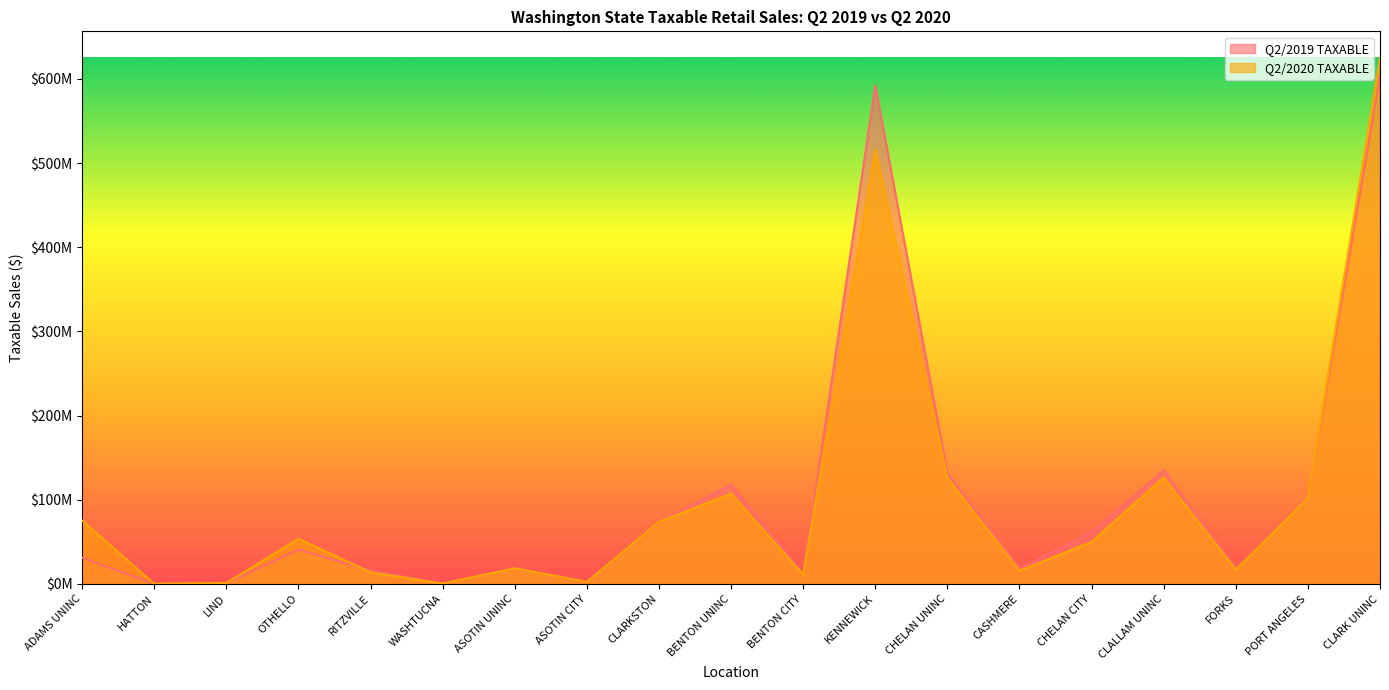

Rank the categories by Q2/2020 TAXABLE value from lowest to highest.

HATTON, WASHTUCNA, LIND, ASOTIN CITY, BENTON CITY, RITZVILLE, CASHMERE, FORKS, ASOTIN UNINC, CHELAN CITY, OTHELLO, CLARKSTON, ADAMS UNINC, PORT ANGELES, BENTON UNINC, CHELAN UNINC, CLALLAM UNINC, KENNEWICK, CLARK UNINC